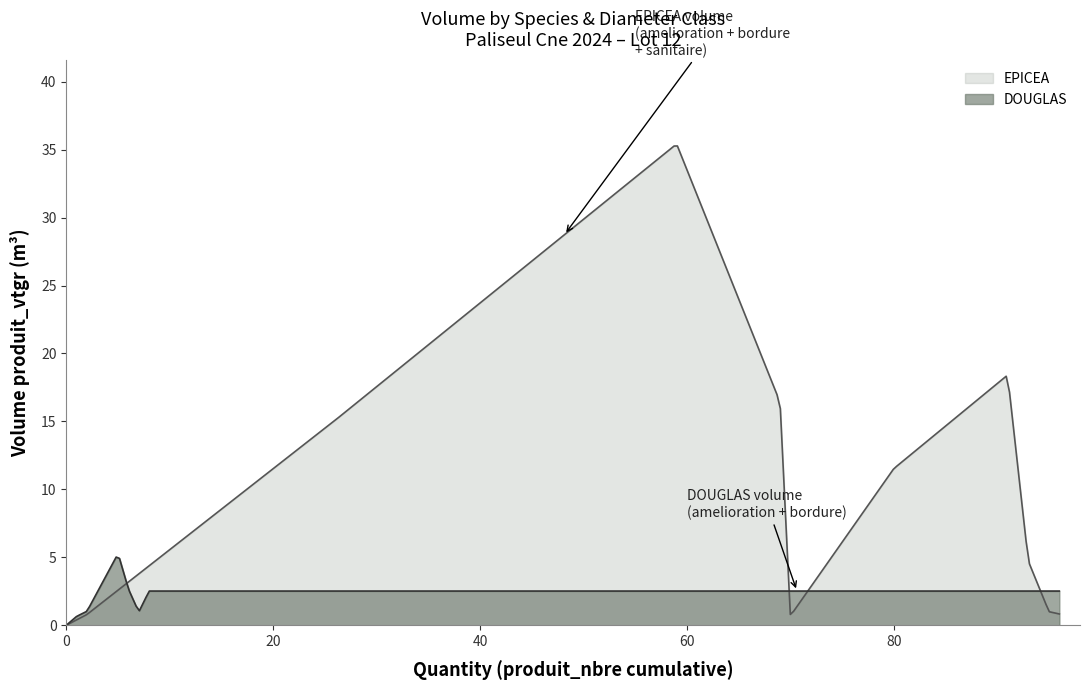

Reading left to right, list all the values displayed in this chart.

produit_vtgr: 0.8	15.1	35.4	16.4	0.7	1.0	5.3	2.7	0.7	11.5	18.4	4.7	1.0	0.8	1.0	2.5
produit_nbre: 2.0	24.0	33.0	10.0	1.0	1.0	3.0	1.0	1.0	10.0	11.0	2.0	2.0	1.0	1.0	1.0